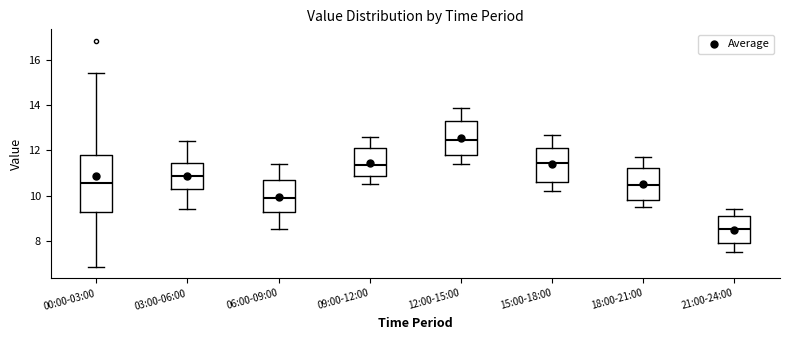

Where does the median line of the box for 09:00-12:00 sit on the y-axis? The values are not printed on the chart, so give them approximately, as read against the axis.

11.4